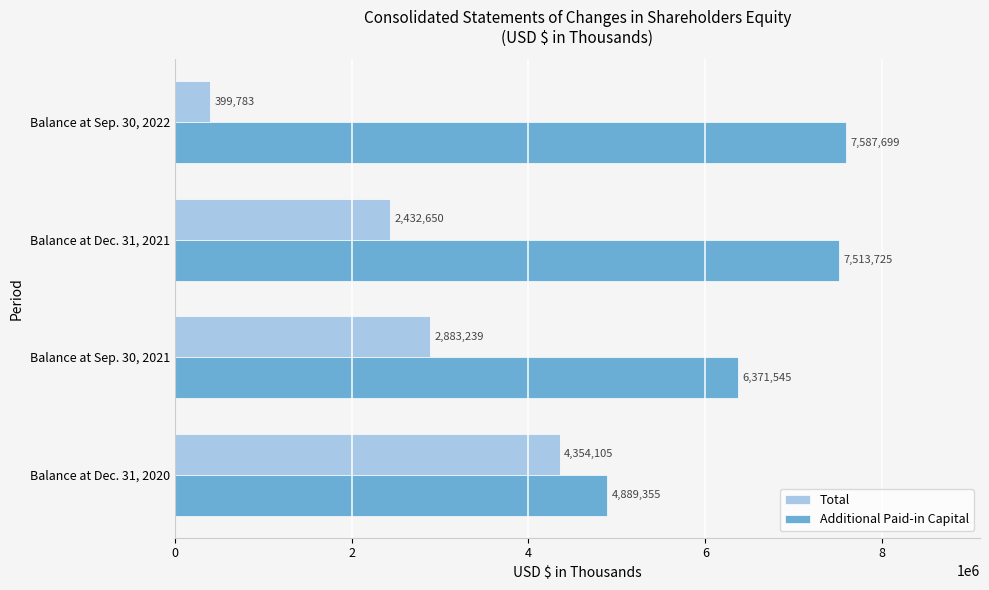

What is the difference between the second highest and minimum values in the Total series?

2483456